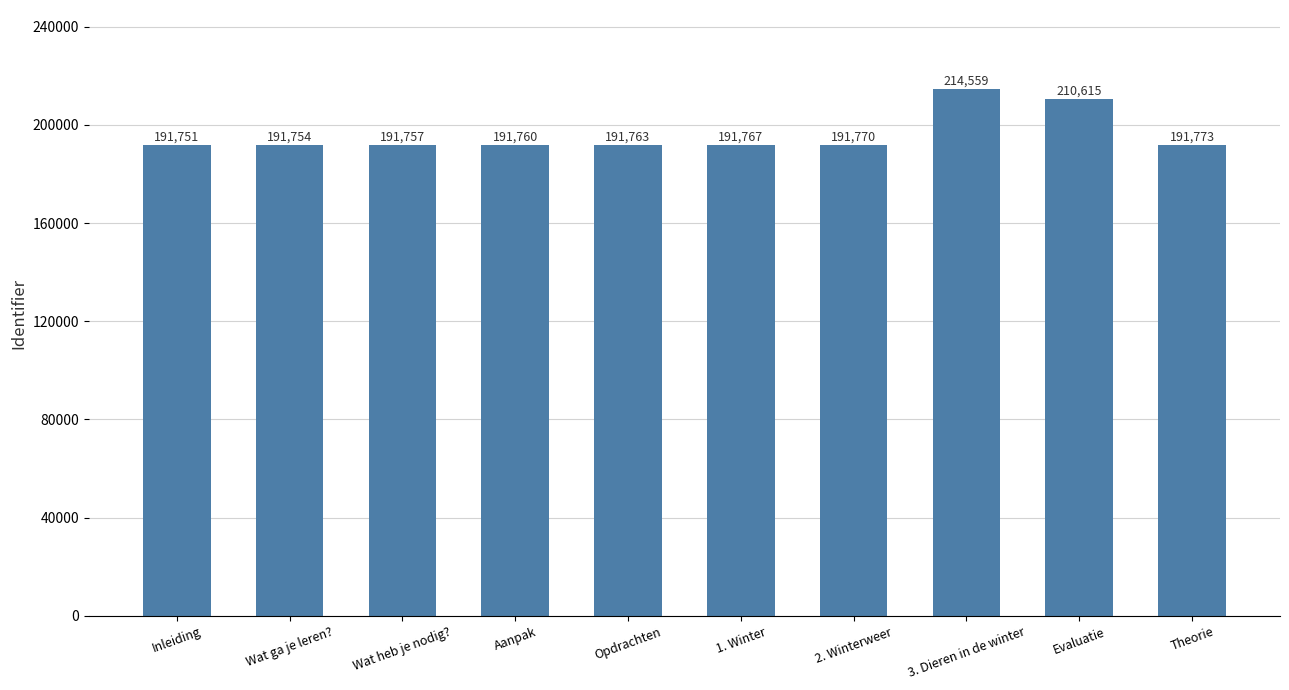

What position from the left is Wat ga je leren??

2